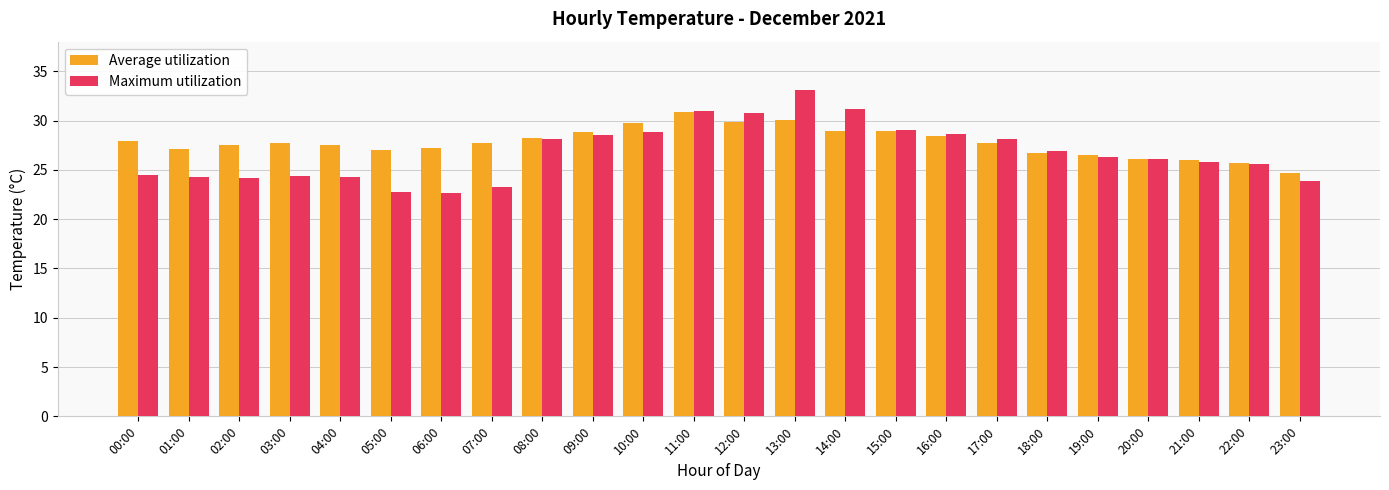

What is the minimum value shown in the chart?

22.7